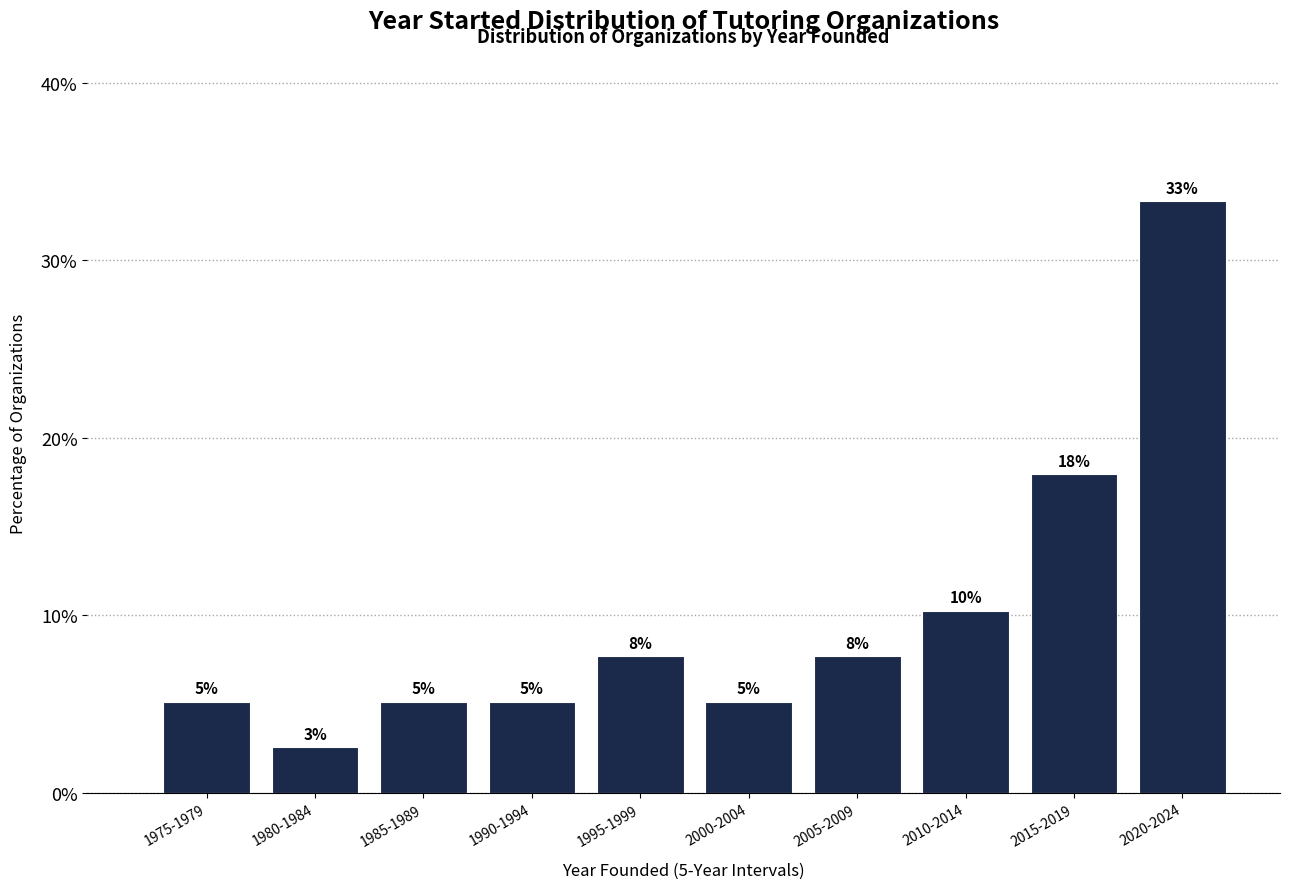

Does the chart contain any negative values?

No